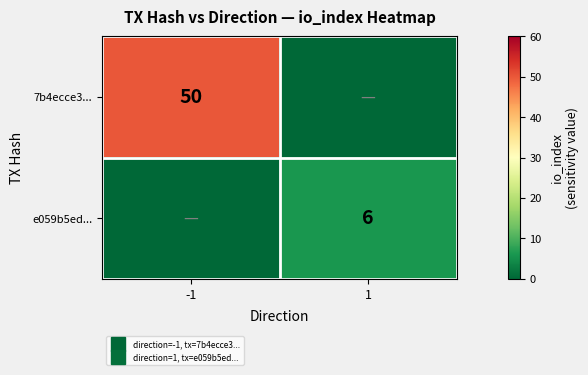

At -1, list the series in order from largest to smallest.

7b4ecce3..., e059b5ed...